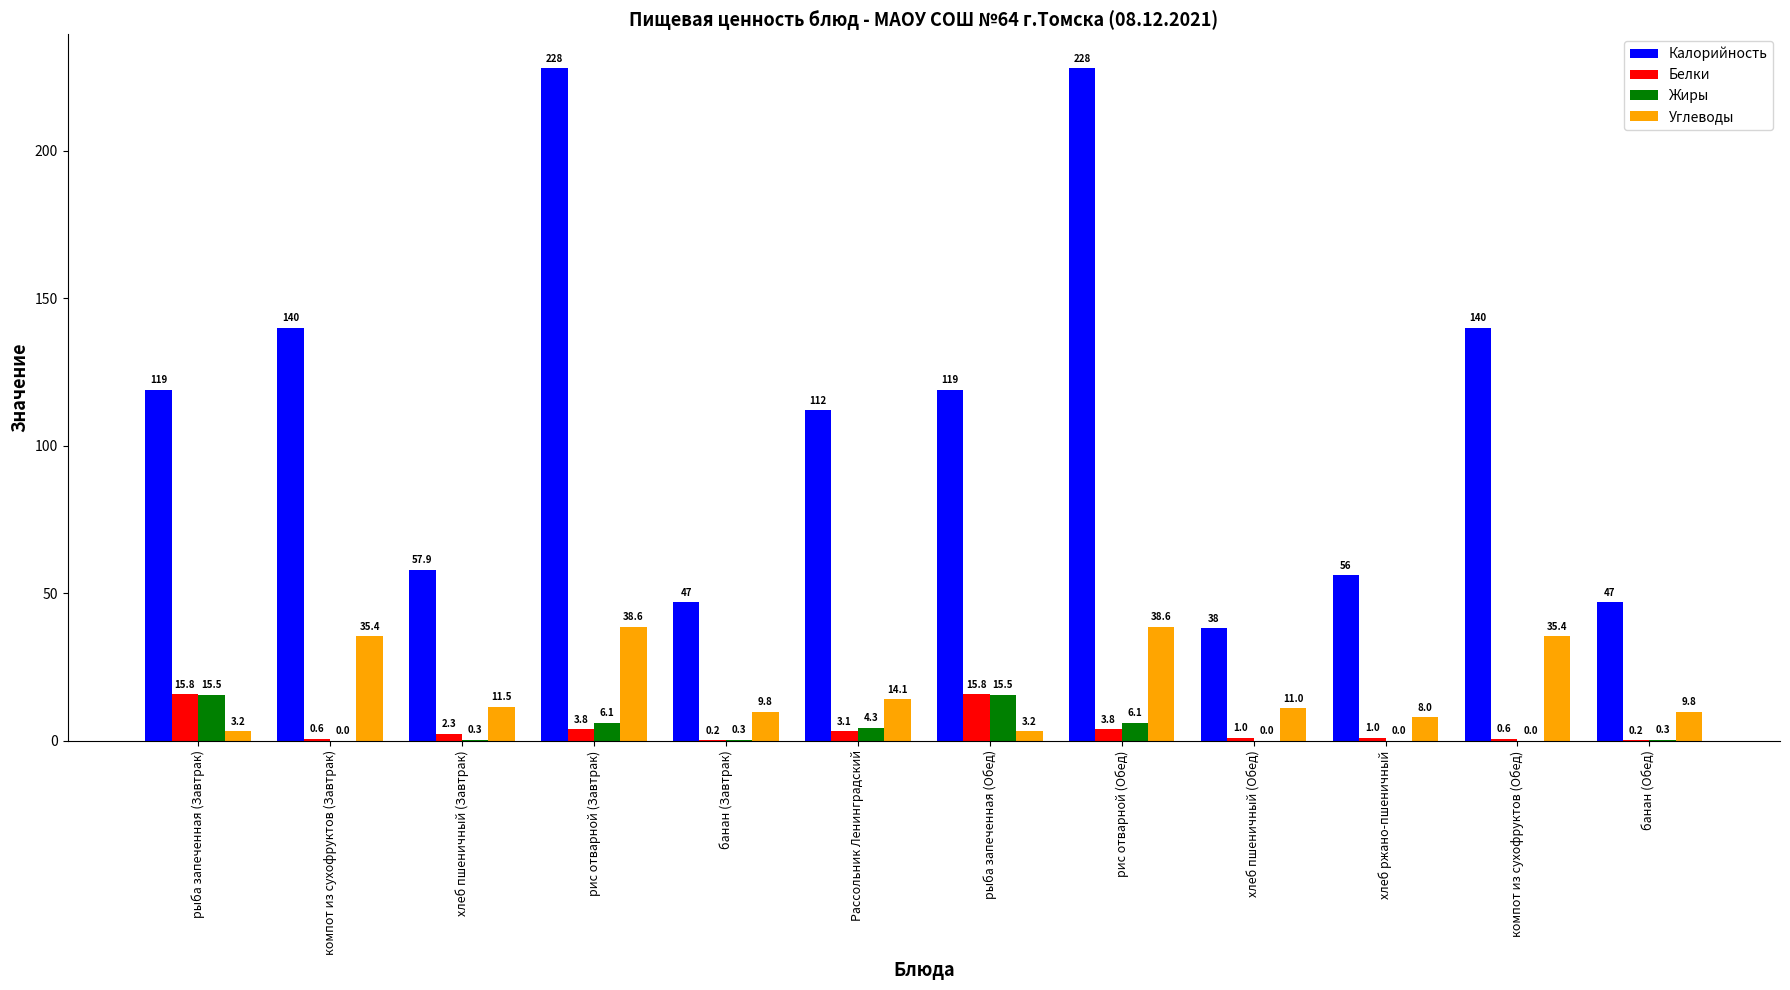

The Калорийность series shows 38.0 at хлеб пшеничный (Обед). True or false?

True